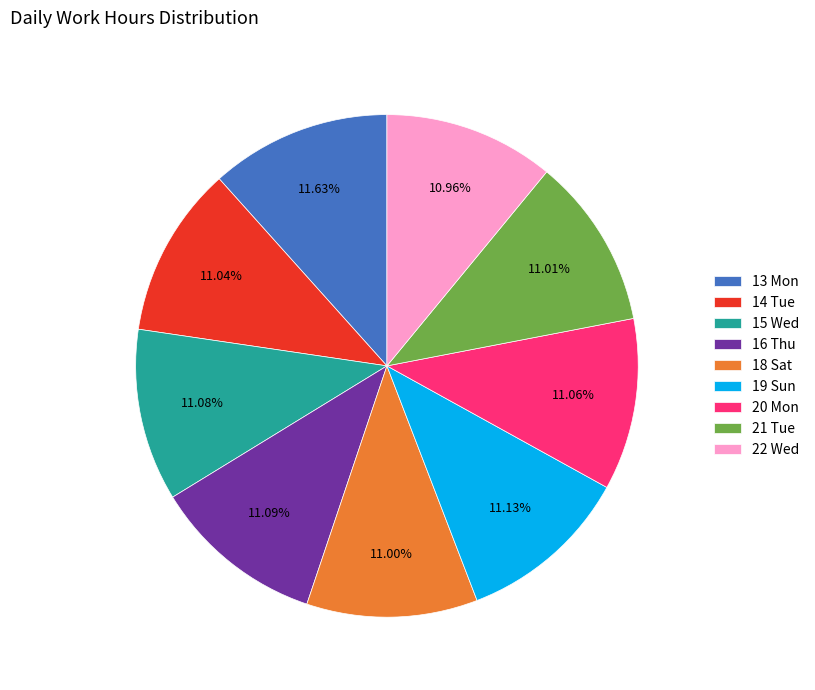

Which slice is the largest?

13 Mon